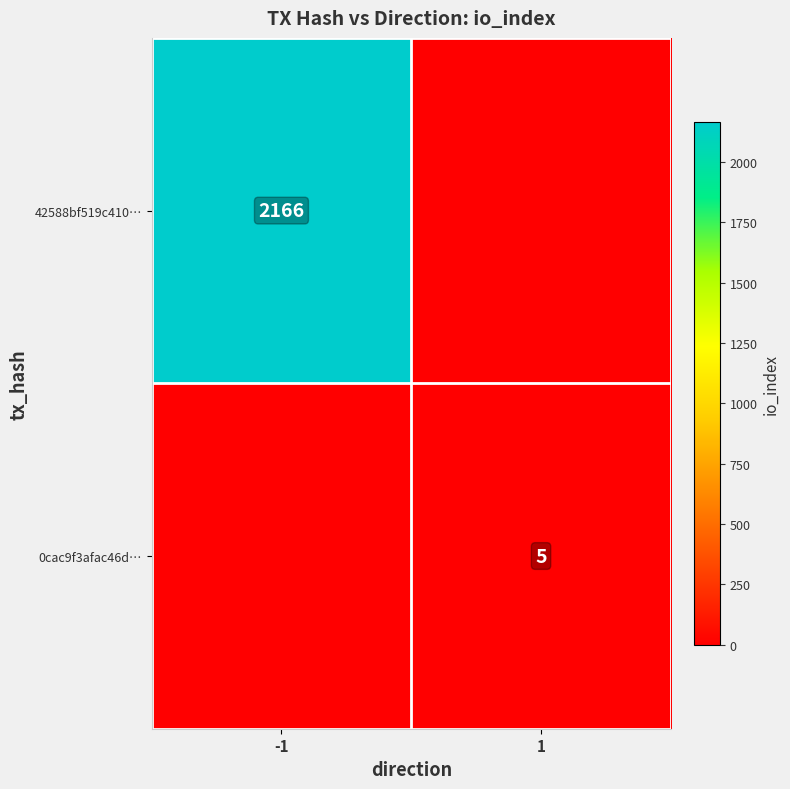

True or false: 0cac9f3afac46d… has a value of 1 at 1.

False